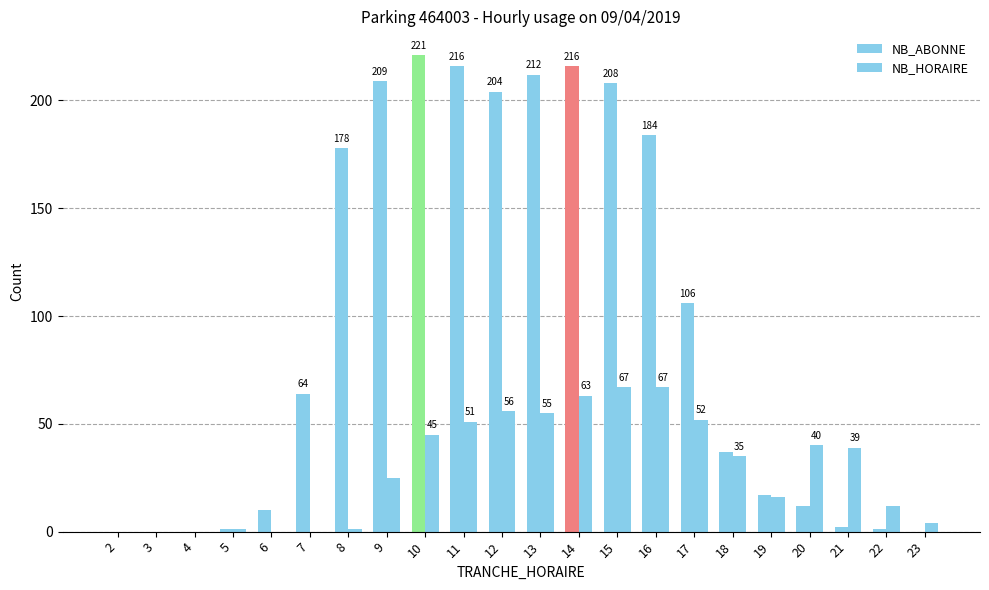

What is the value of the NB_HORAIRE bar at the 17th from the left?

35